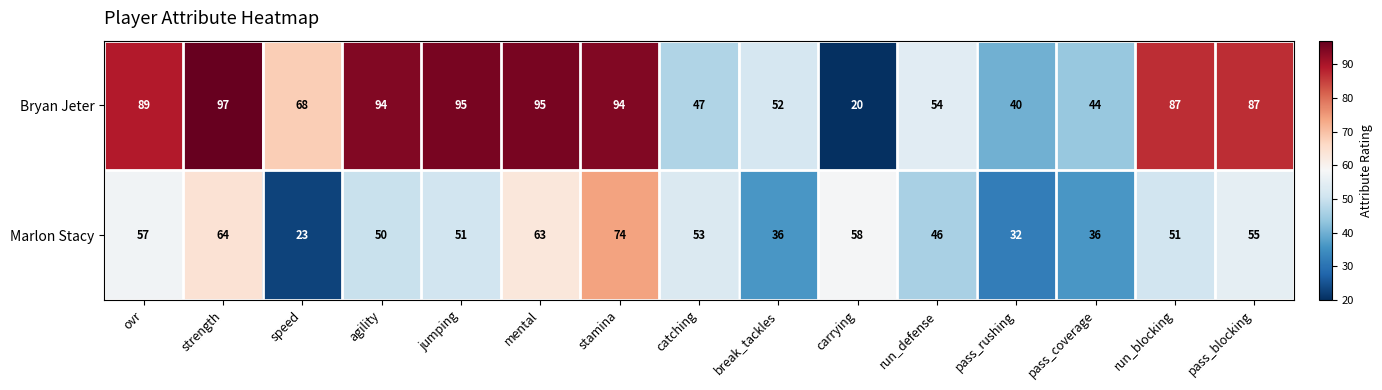

What is the sum of the Bryan Jeter values at jumping and break_tackles?

147